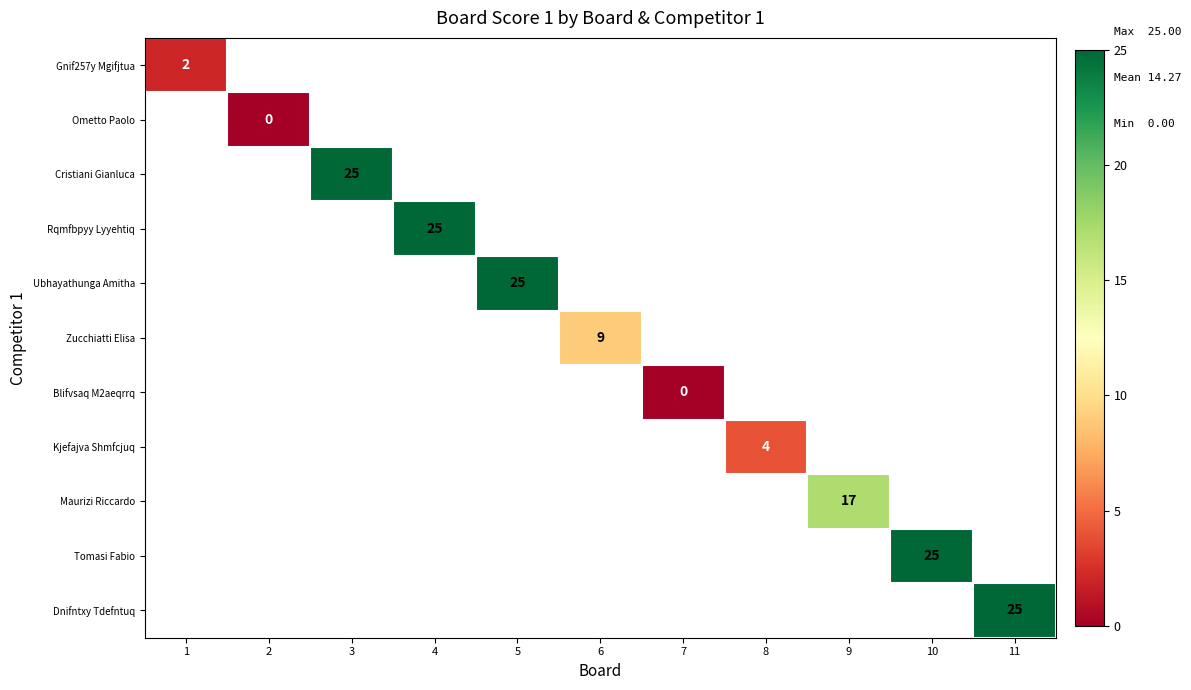

How many values in Ubhayathunga Amitha are above zero?

1